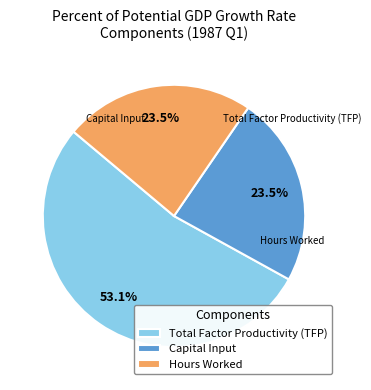

Combined, what portion of the pie is Capital Input and Total Factor Productivity (TFP)?

76.5%